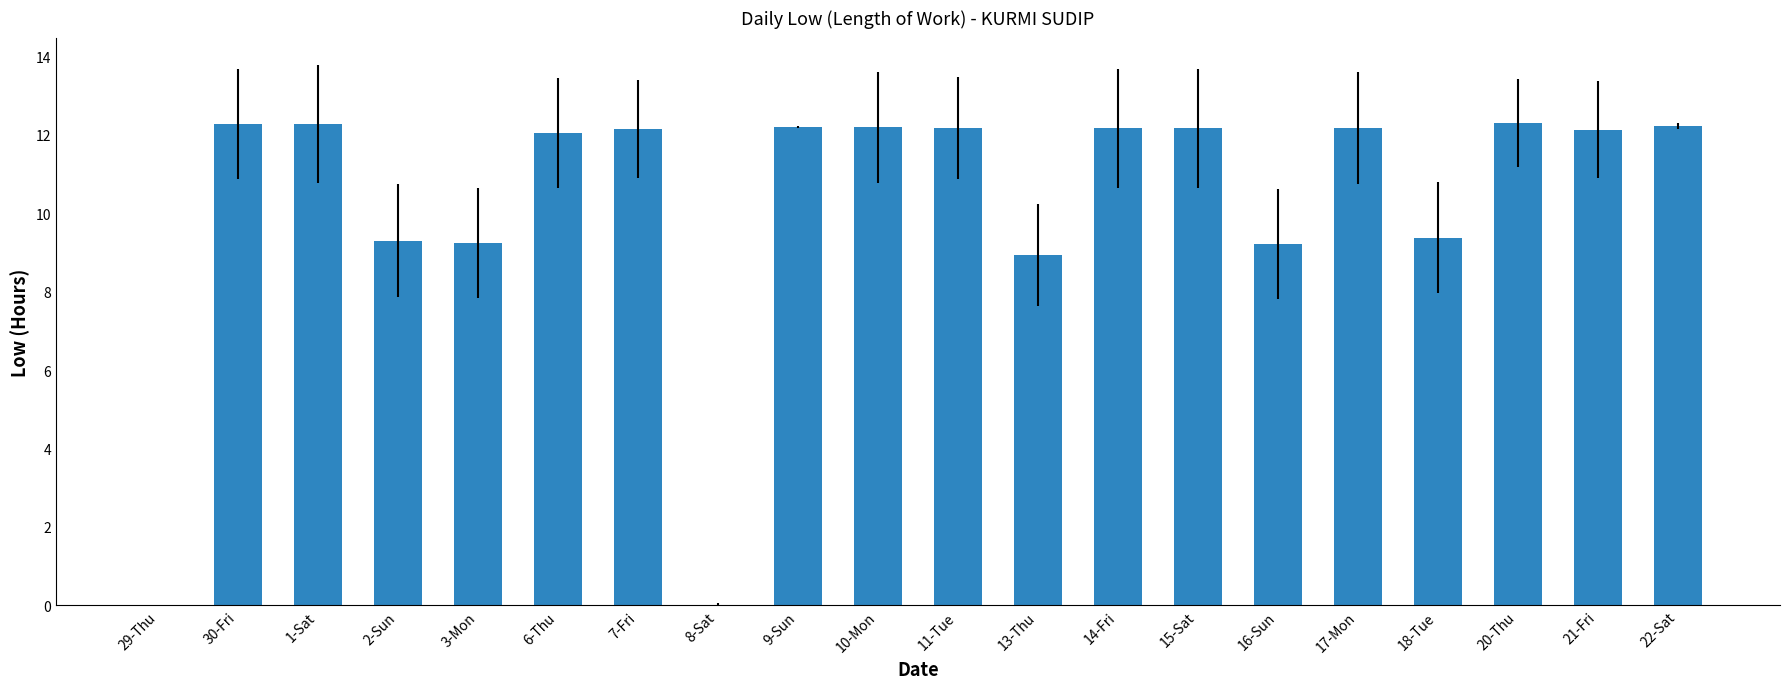

Where does the data first go above 12?

30-Fri